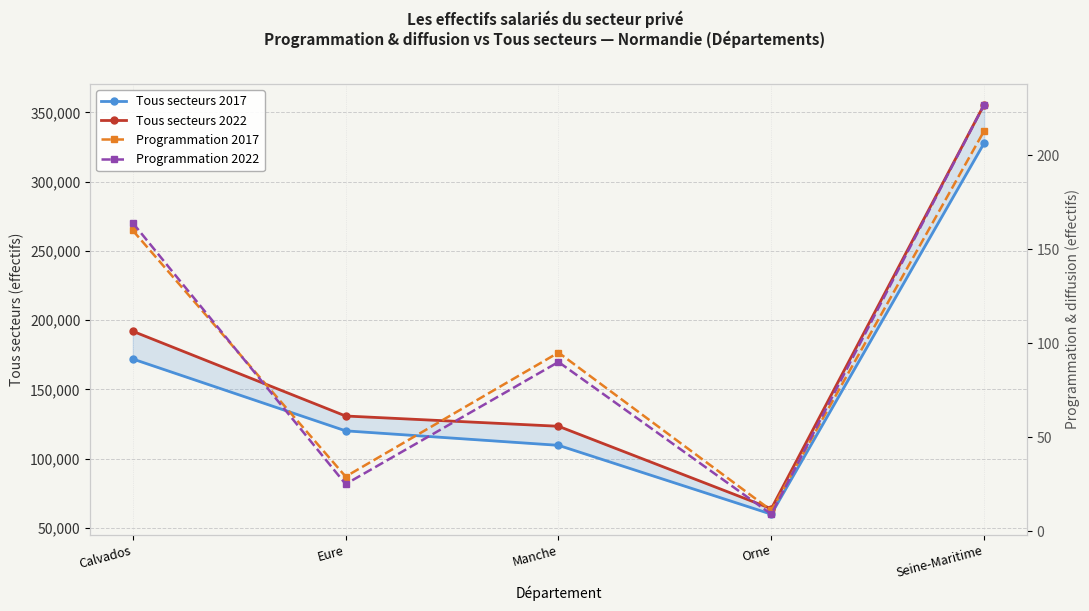

Where is Tous secteurs 2017 nearest to the value 193933?

Calvados